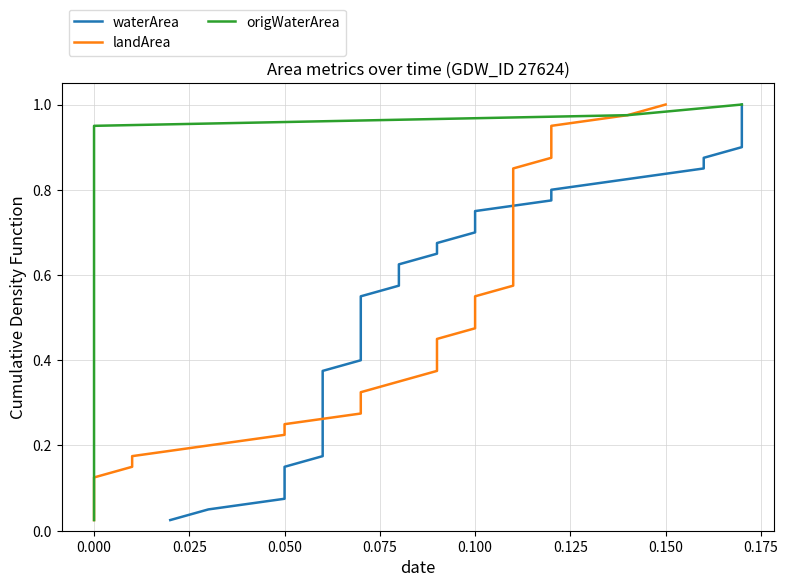

Does the chart display data point markers on the line(s)?

No